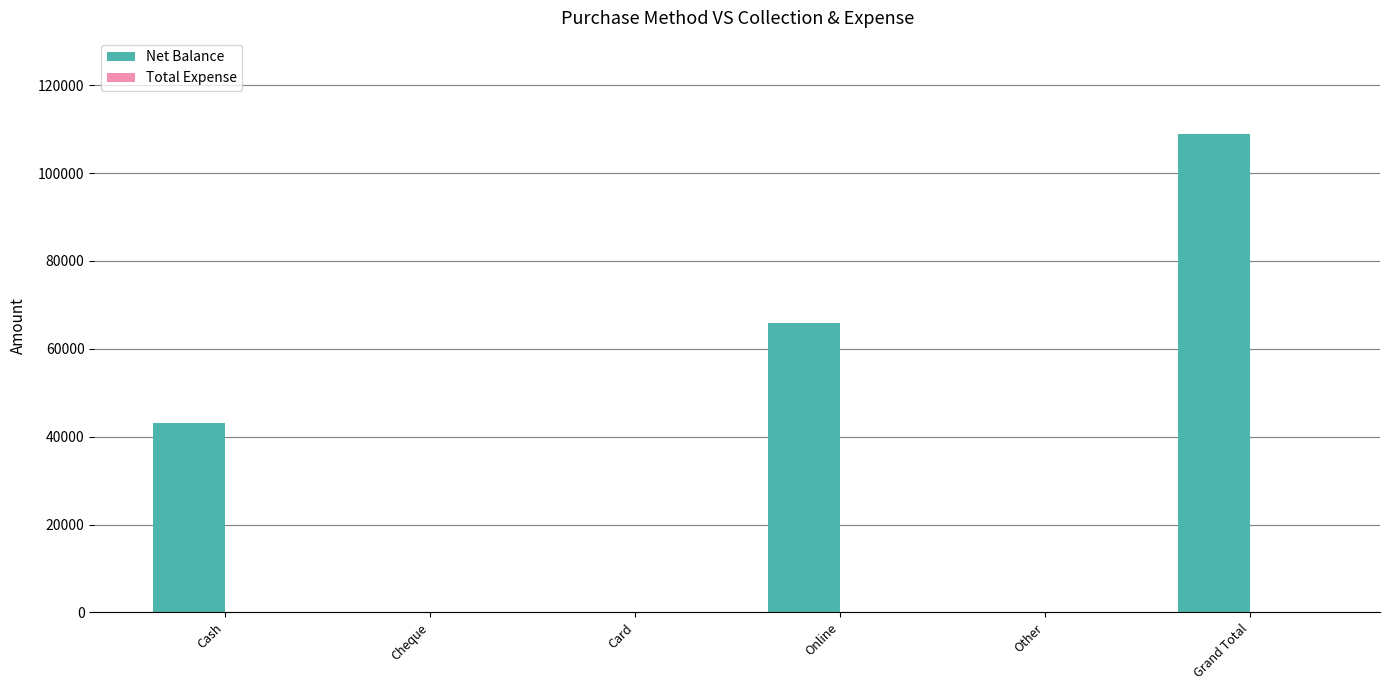

The chart shows a value of 0 at Cheque. True or false?

True